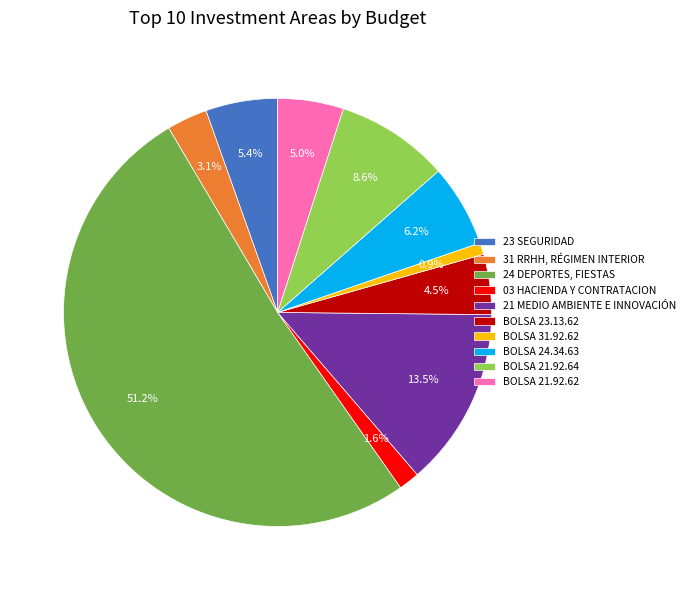

Approximately how many times larger is the value at BOLSA 23.13.62 compared to BOLSA 31.92.62?

5.1